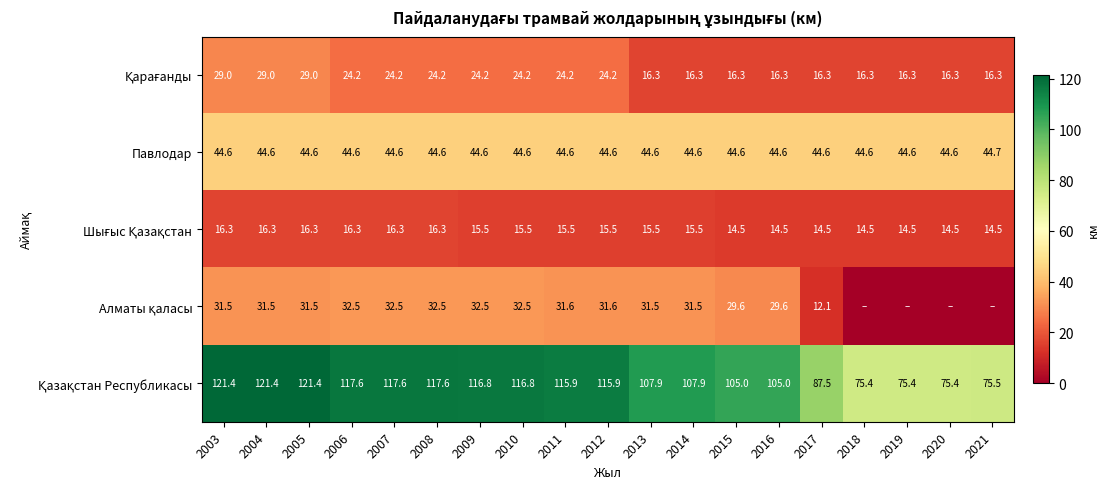

At how many categories does at least one series exceed 19?

19